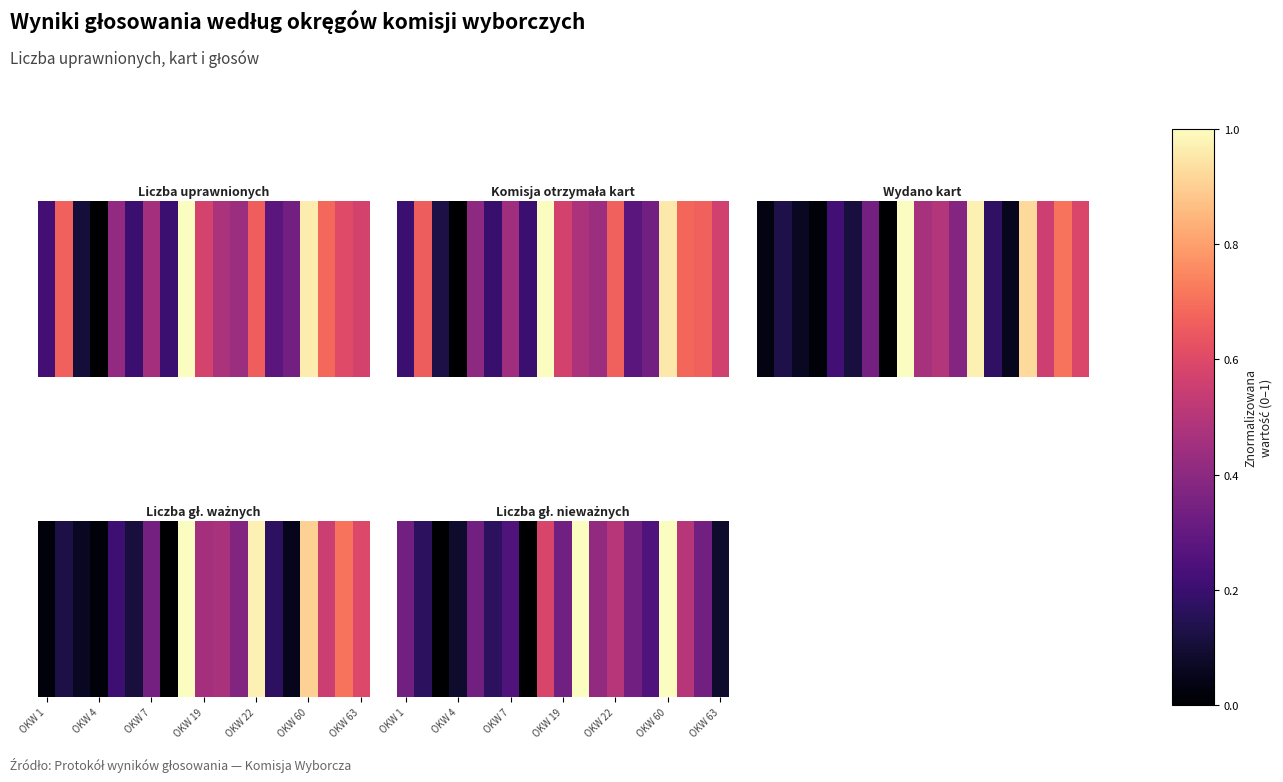

What is the greatest value displayed?

1.0